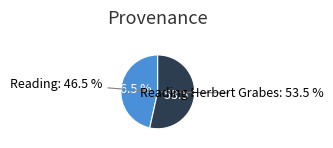

To the nearest percent, what is the combined percentage of Reading and Reading Herbert Grabes?

100%